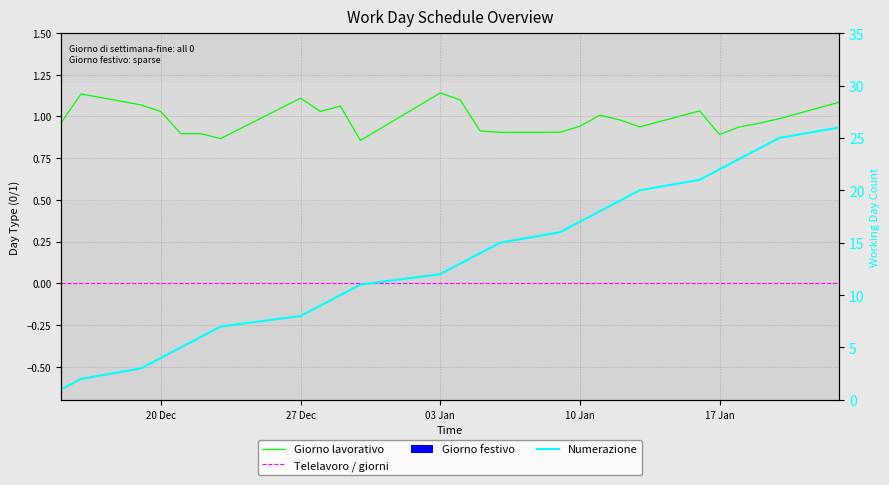

What is the maximum value for Giorno lavorativo?

1.1